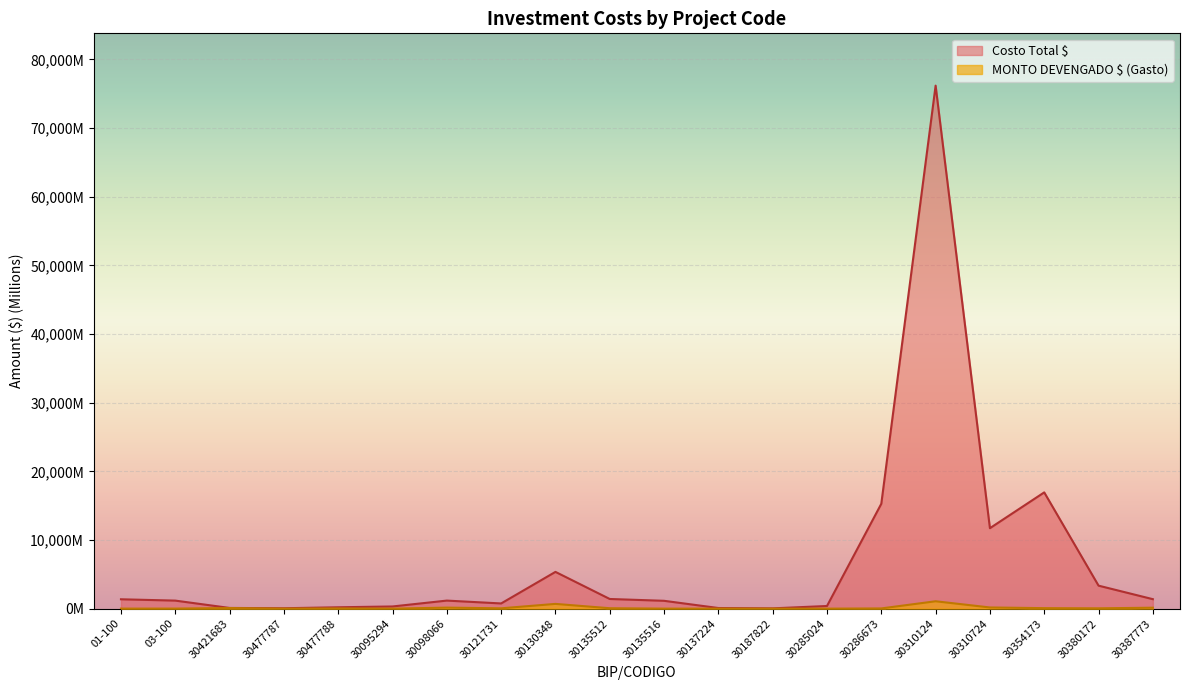

True or false: MONTO DEVENGADO $ (Gasto) and Costo Total $ intersect in this chart.

False